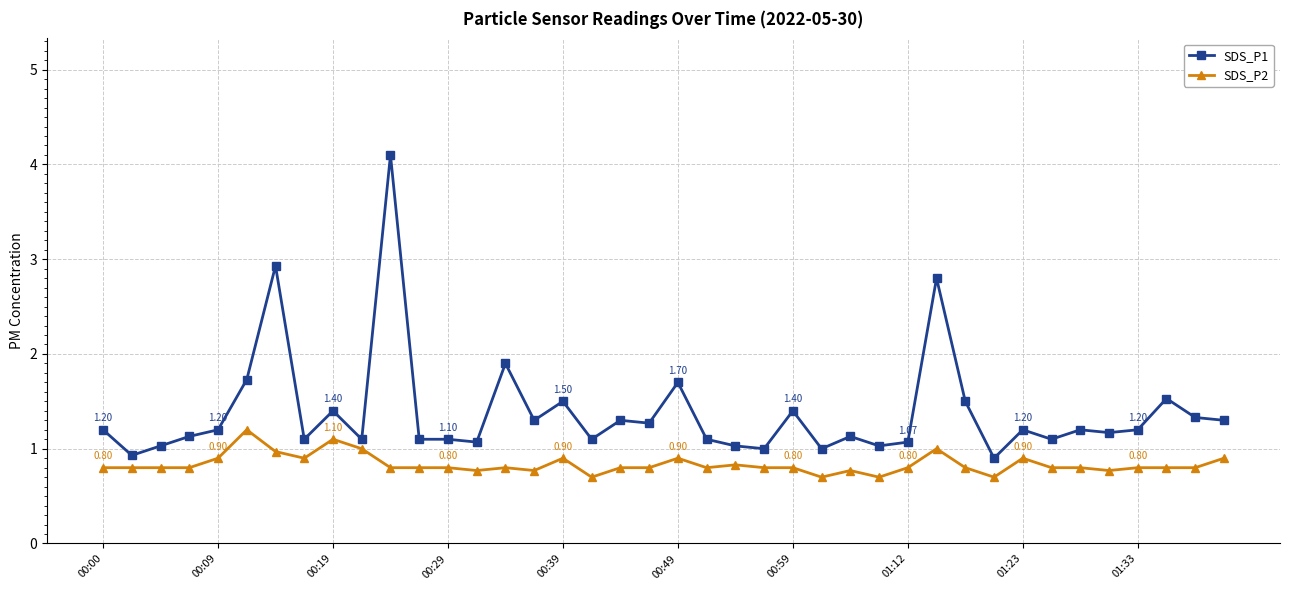

List the series in order of their overall mean, highest first.

SDS_P1, SDS_P2